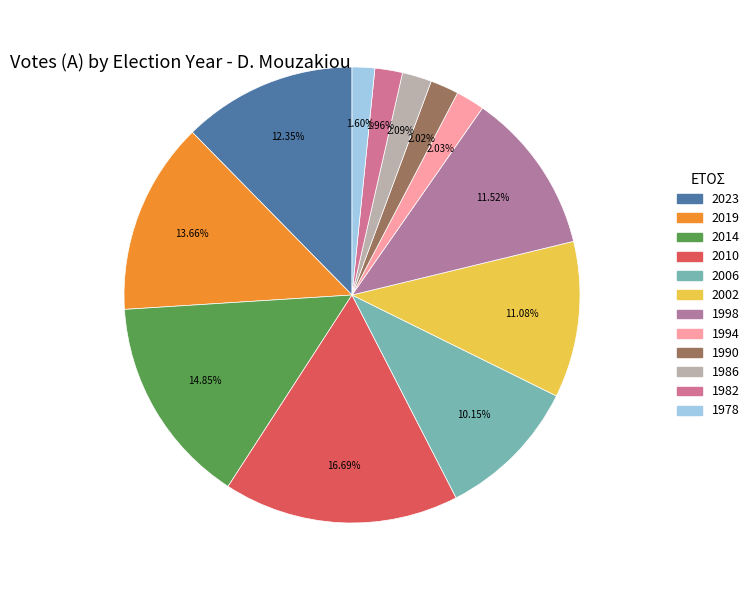

Which category has the smallest portion of the pie?

1978